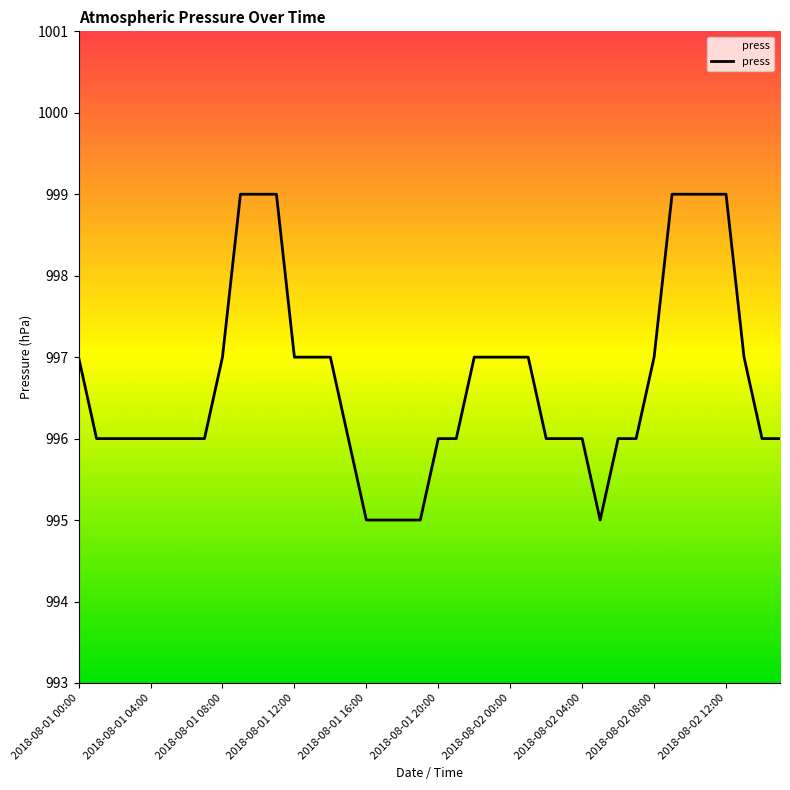

Is this an area chart (filled region under the line)?

No